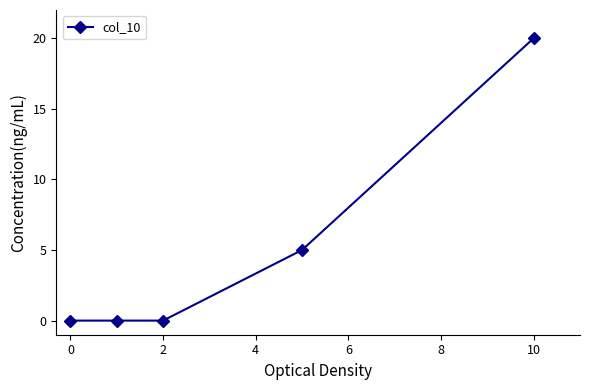

What is the sum of the values at 10 and 2?

20